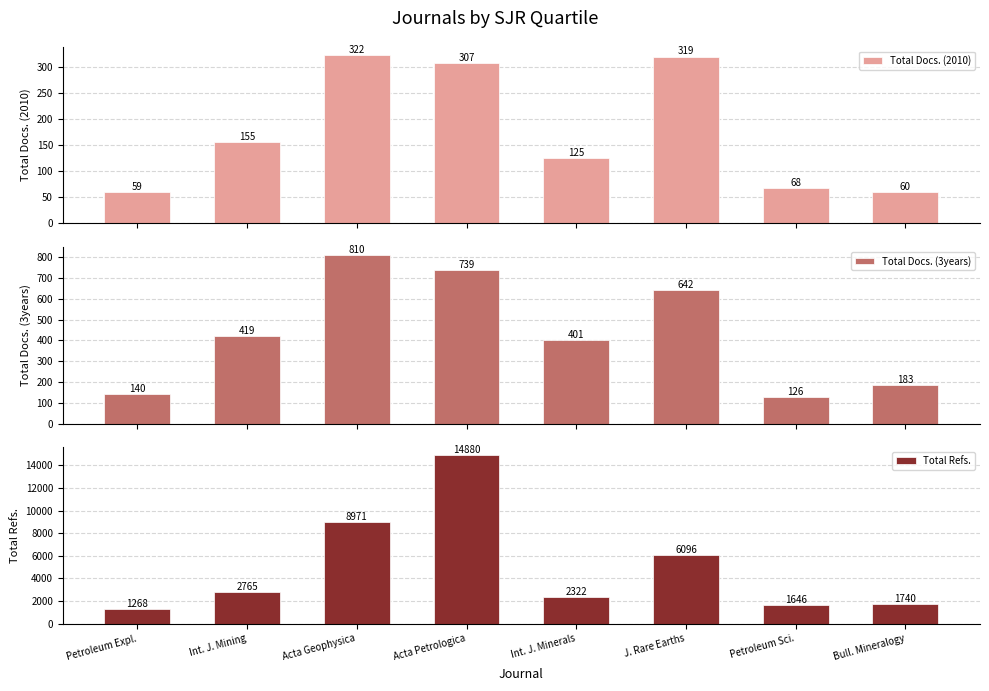

Which series has the largest range (max minus min)?

Total Refs.